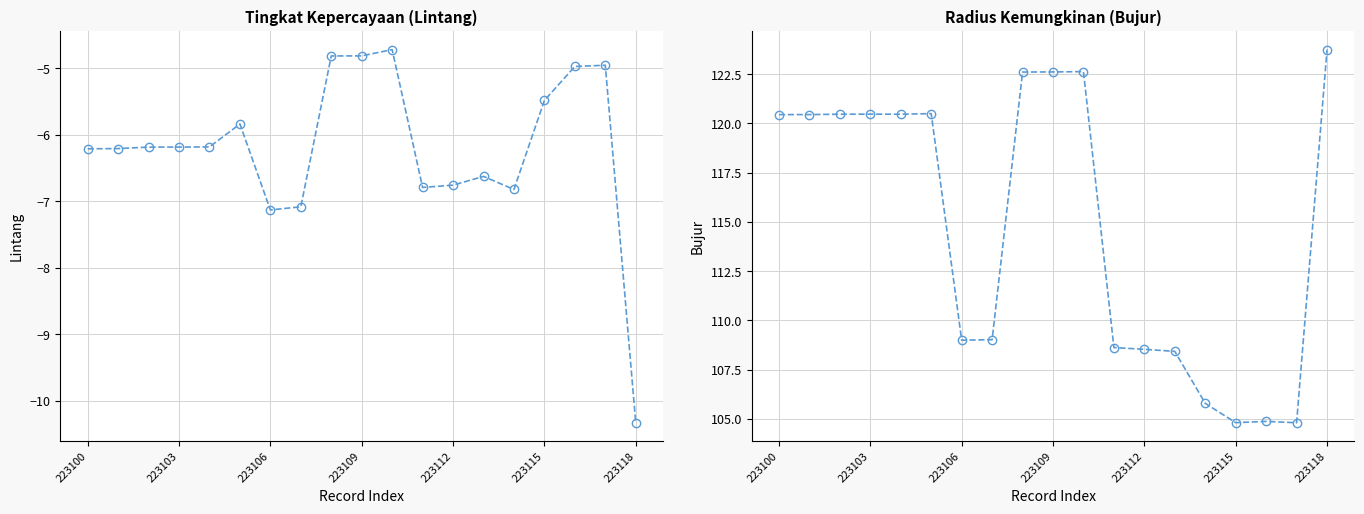

What is the value of the lintang point at the 8th from the left?

-7.1